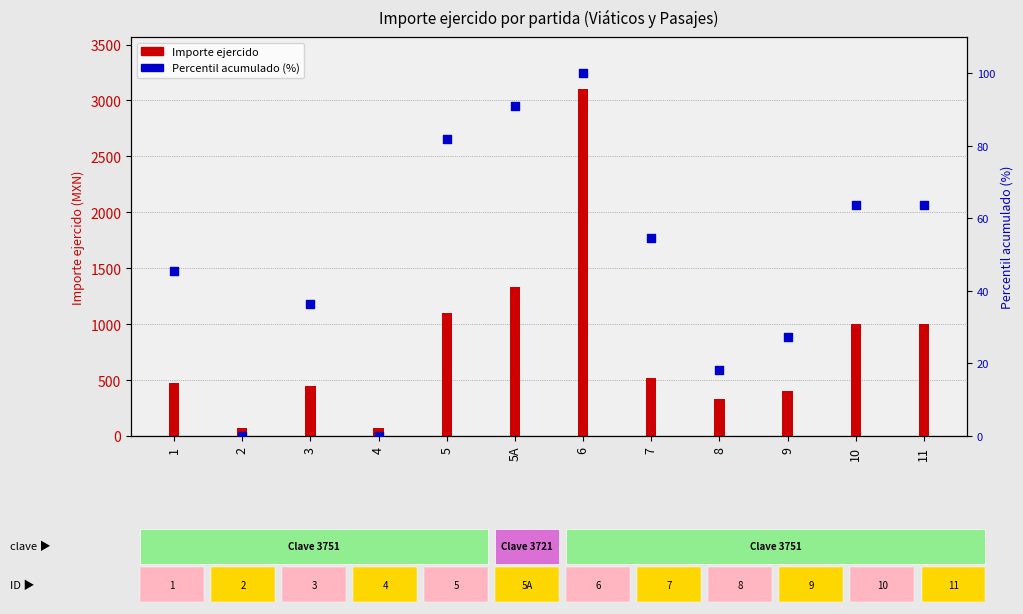

What are all the series names shown in the legend?

Importe ejercido, Percentil acumulado (%)